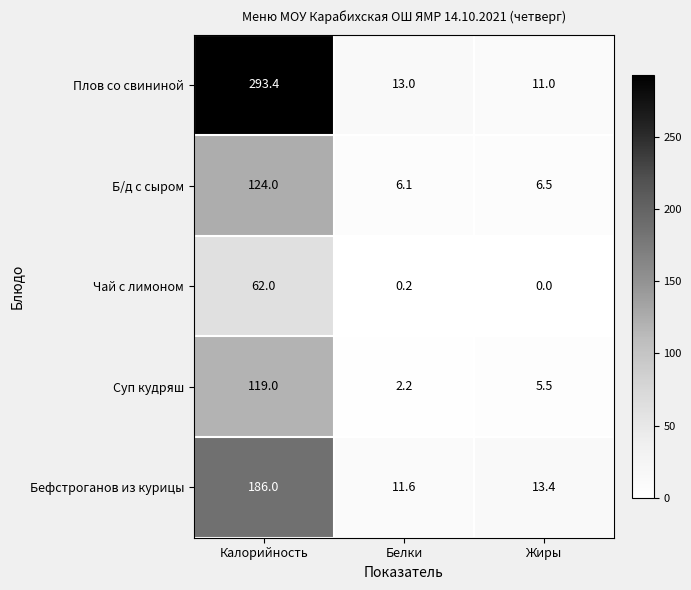

What is the greatest value displayed?

293.4